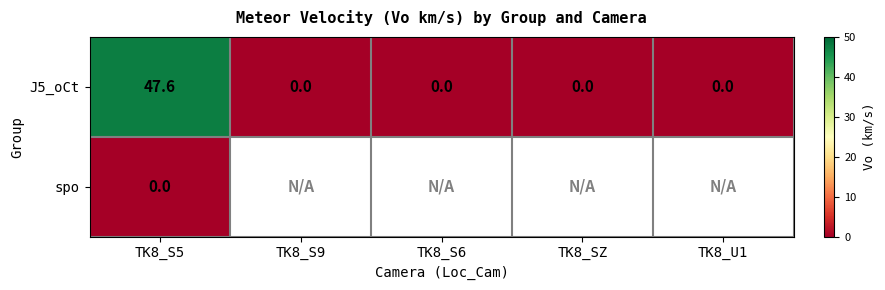

The value of J5_oCt at TK8_S9 is -17.5. True or false?

False